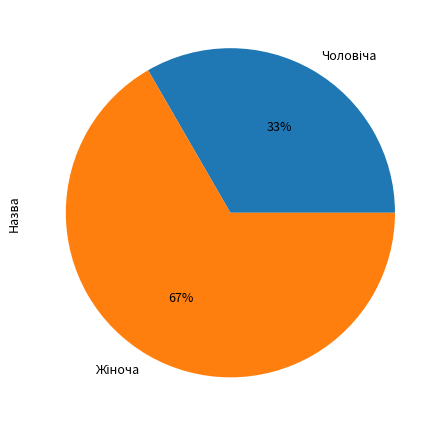

Is there any slice that represents more than half of the pie?

Yes